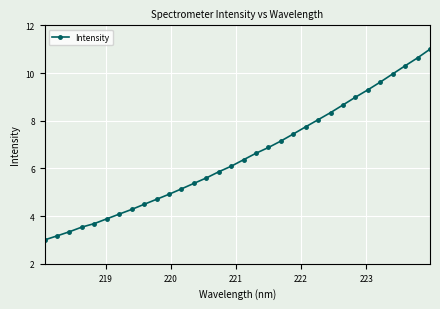

What is the maximum value shown in the chart?

11.0